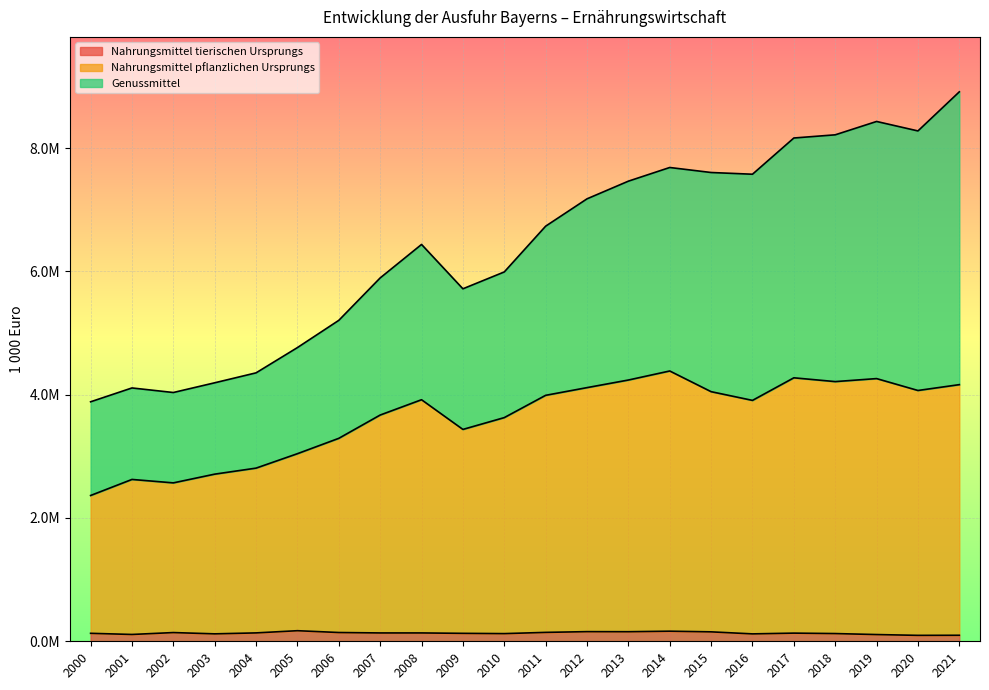

What is the sum of the Nahrungsmittel tierischen Ursprungs values at 2013 and 2001?

265912